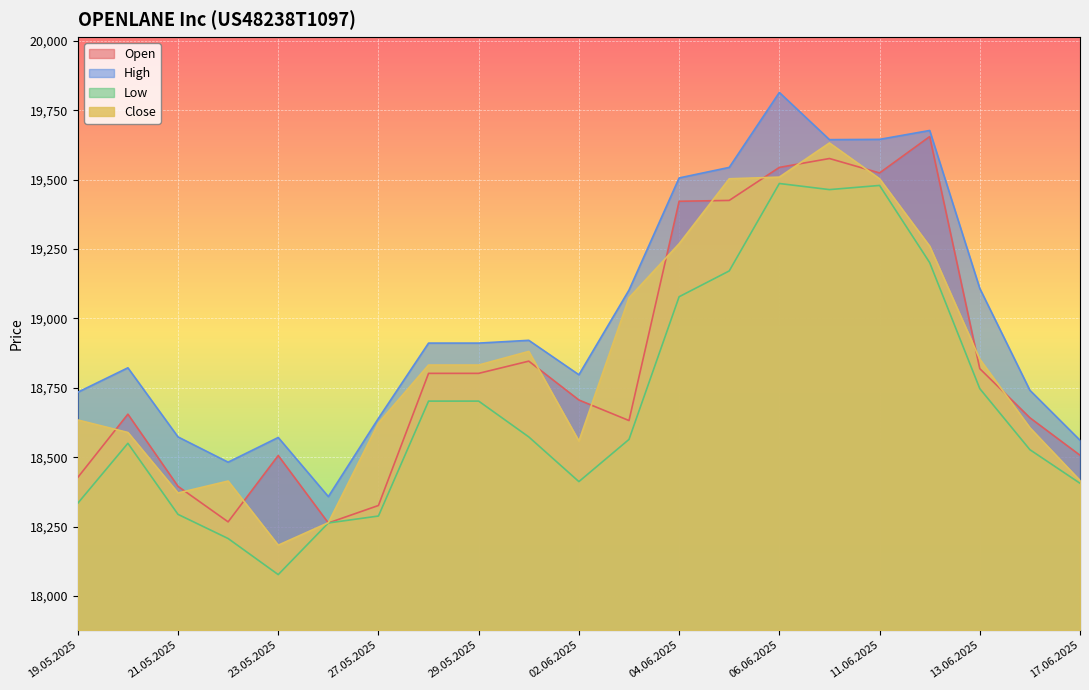

At which category is the sum across all series the highest?

06.06.2025